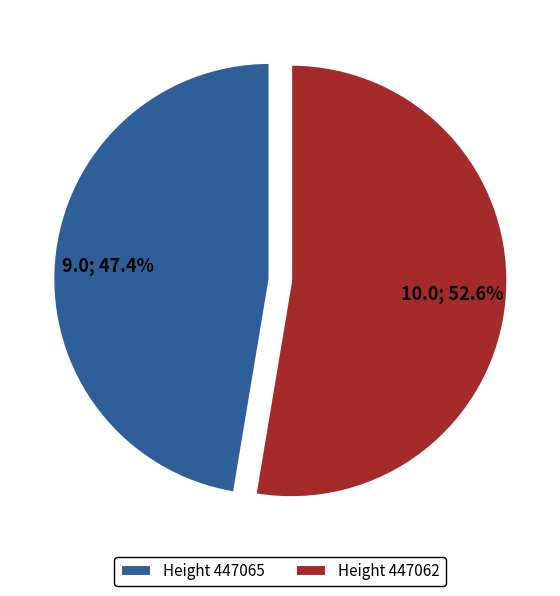

What is the smallest slice in the pie chart?

Height 447065